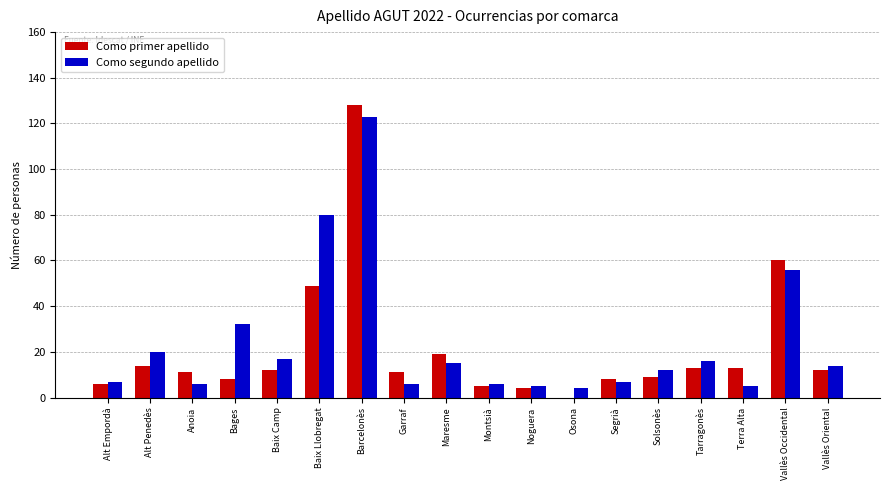

Where is Como primer apellido nearest to the value 64?

Vallès Occidental